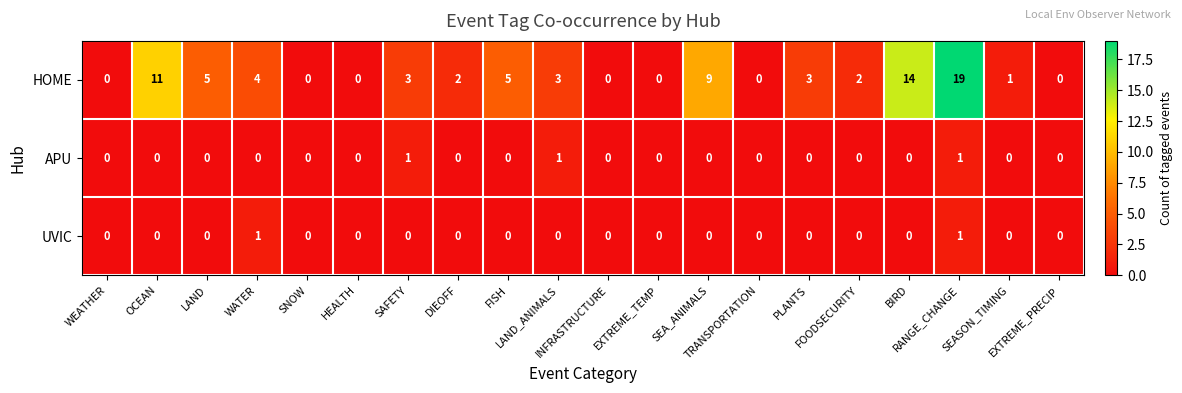

What is the difference between the maximum and minimum values in the HOME series?

19